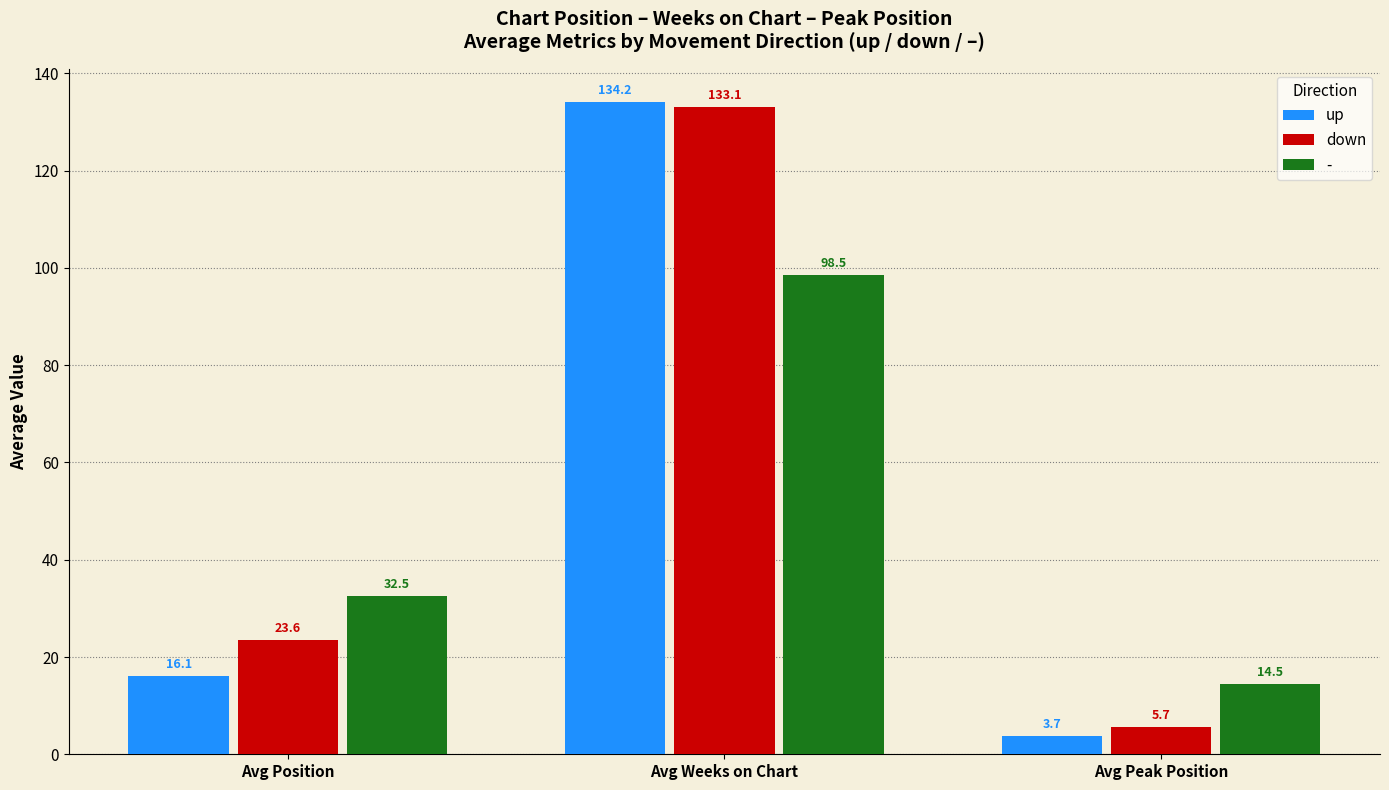

Reading left to right, extract all data points from this chart.

up: 16.1	134.2	3.7
down: 23.6	133.1	5.7
-: 32.5	98.5	14.5